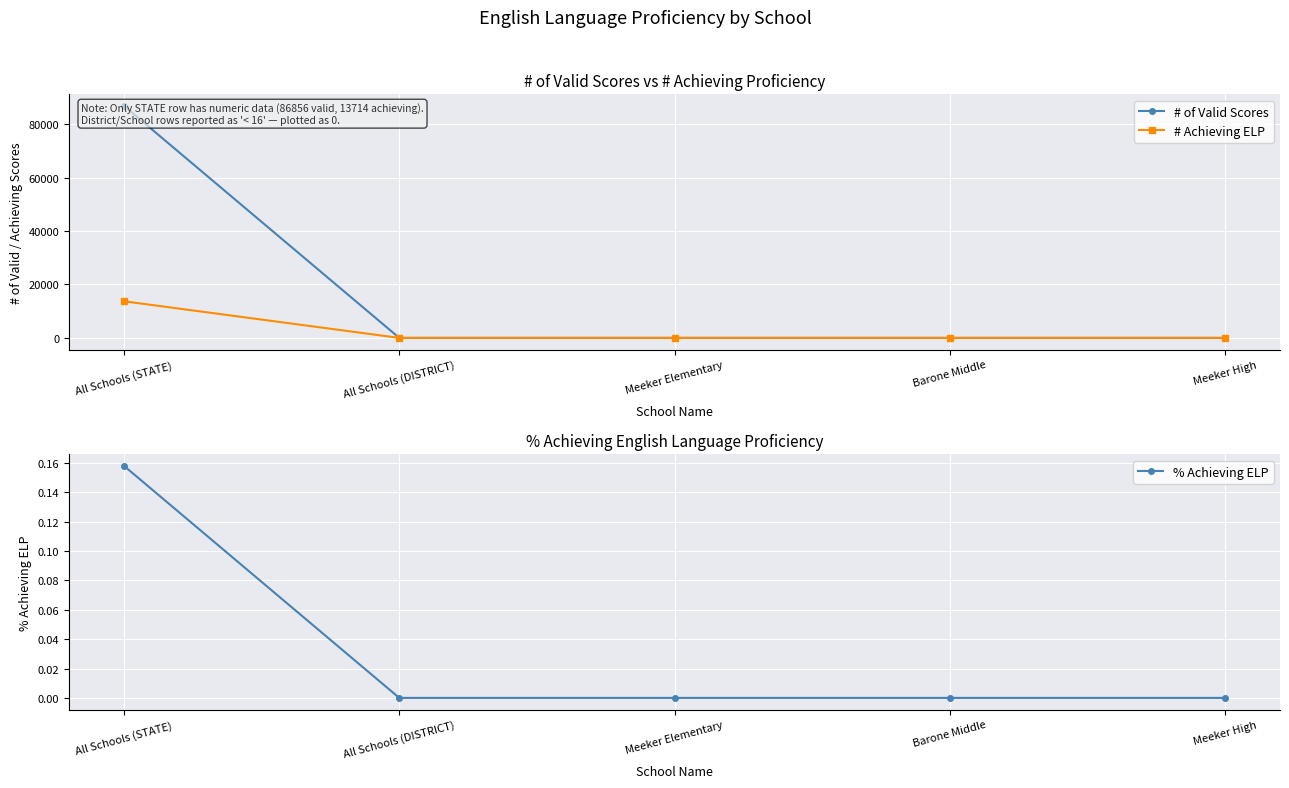

Which category has the highest value in the # Achieving ELP series?

All Schools (STATE)